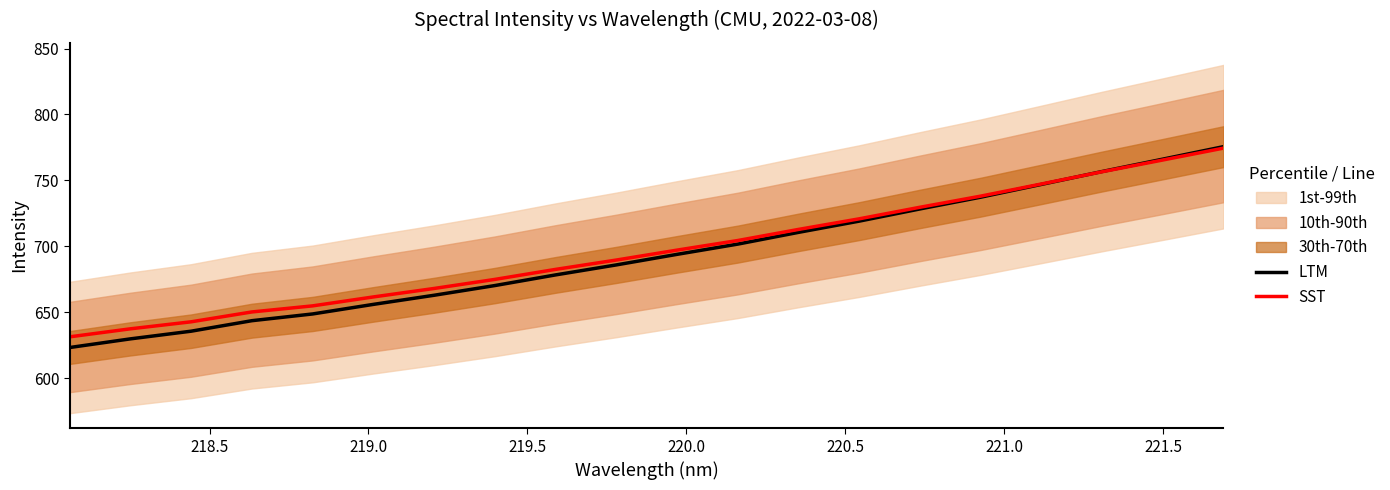

What is the lowest value of the SST series?

631.2